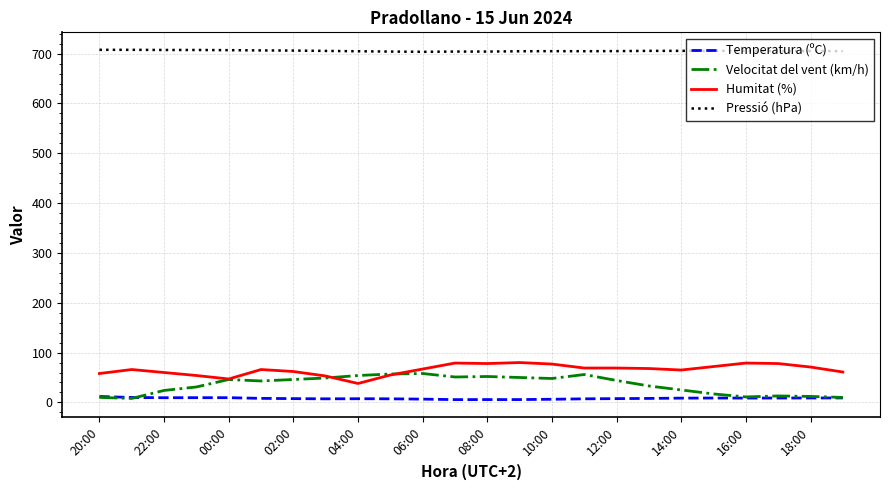

What is the highest value of the Humitat (%) series?

80.0